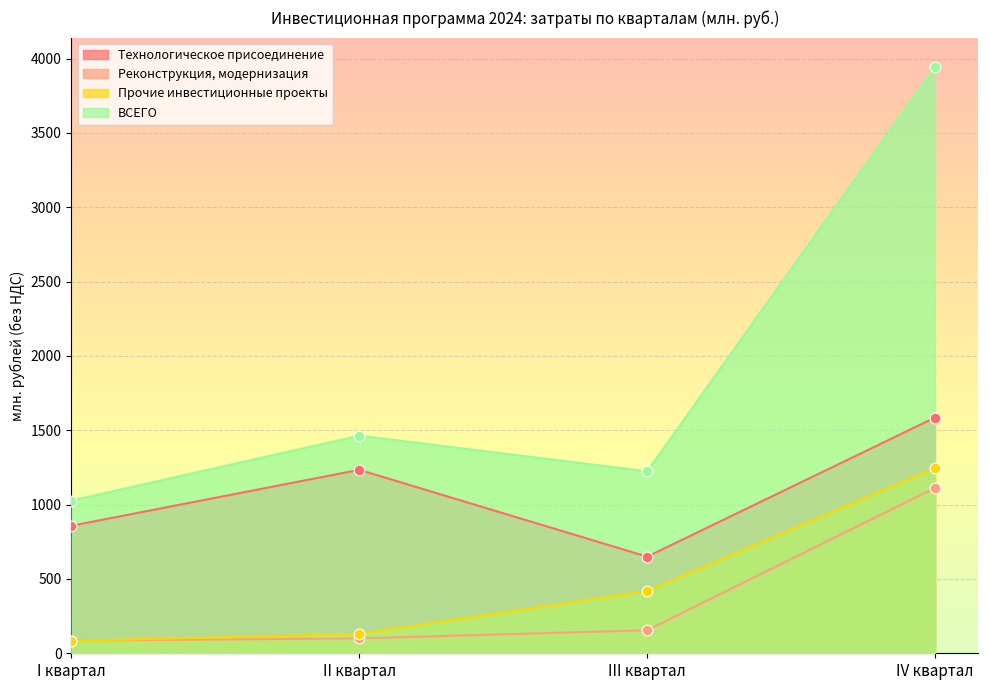

Which series has the largest total across all categories?

ВСЕГО